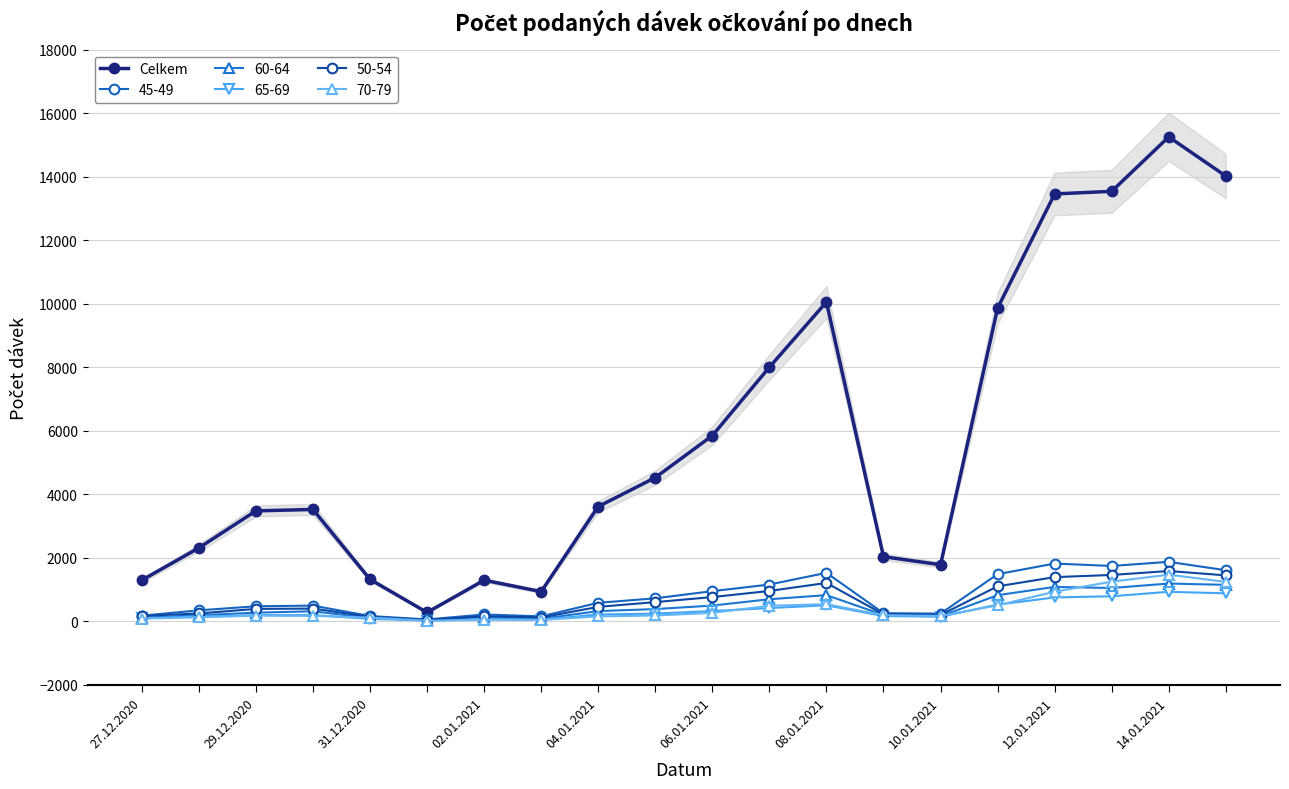

At which category does the chart reach its peak across all series?

18